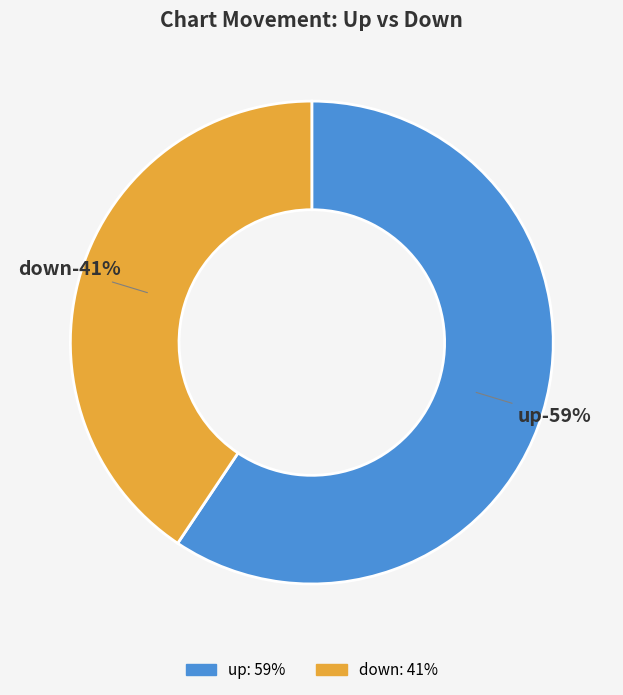

To the nearest percent, what percentage of the pie is down?

41%